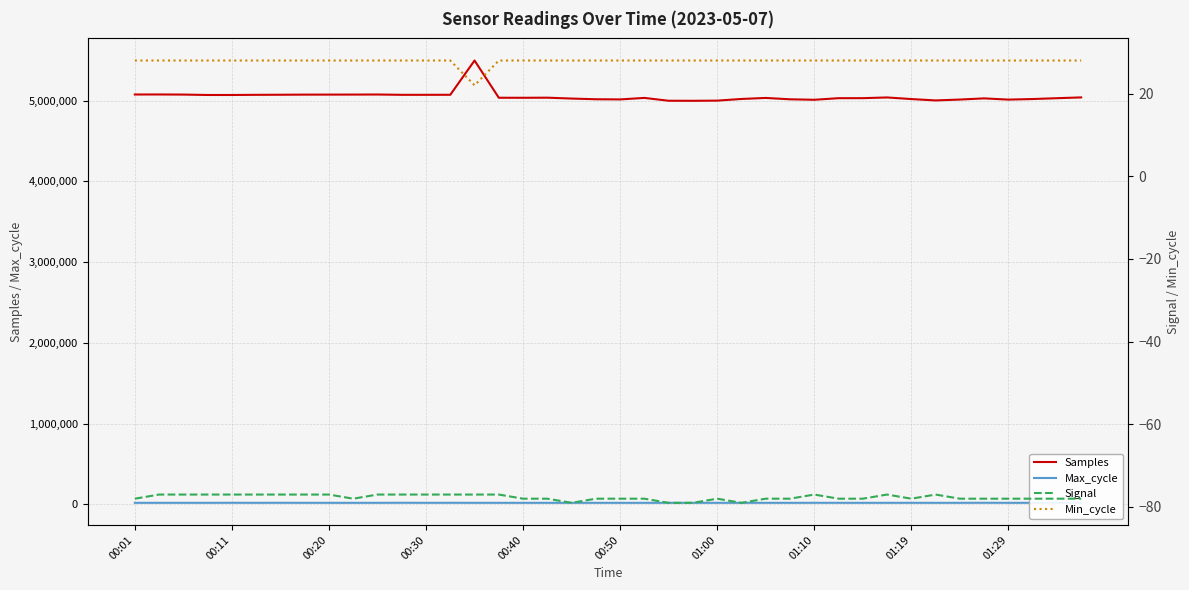

What is the lowest value of the Signal series?

-79